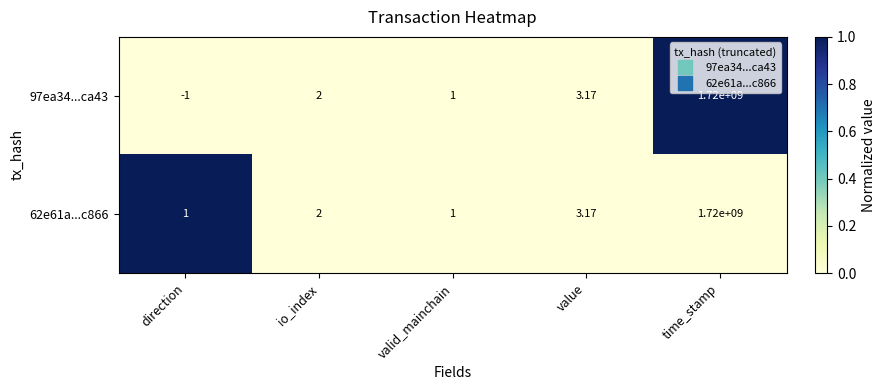

Which category has the lowest value across all series?

direction